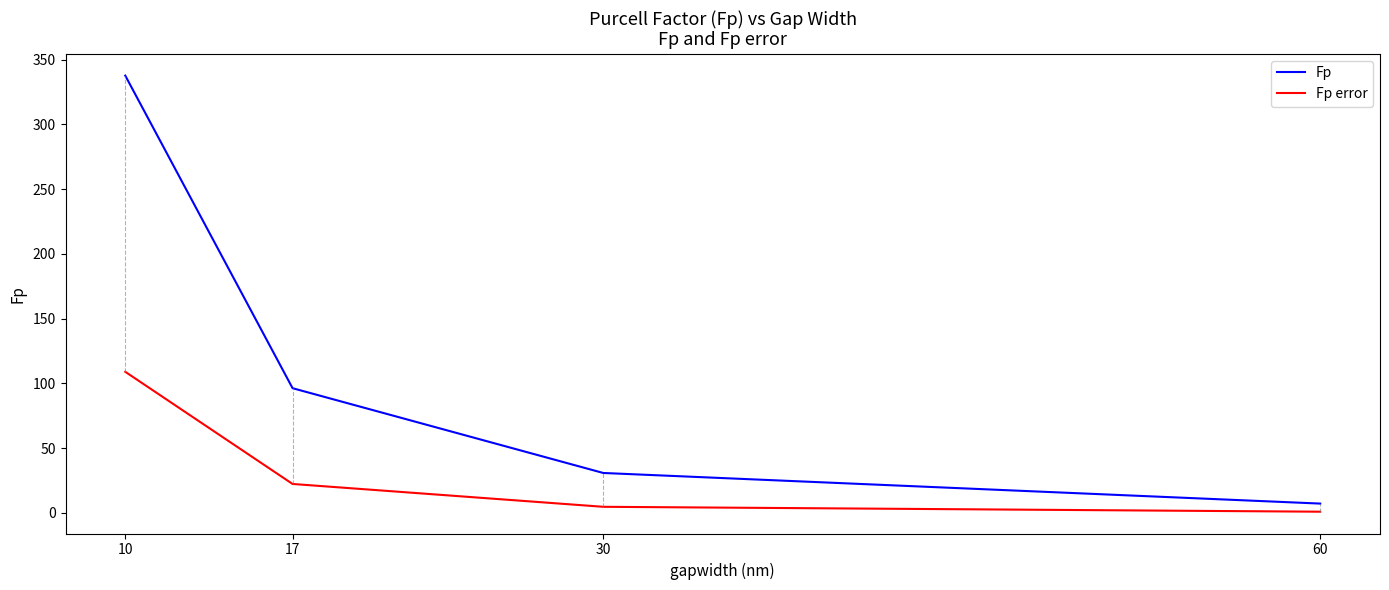

Rank the series by their maximum value, from lowest to highest.

Fp error, Fp